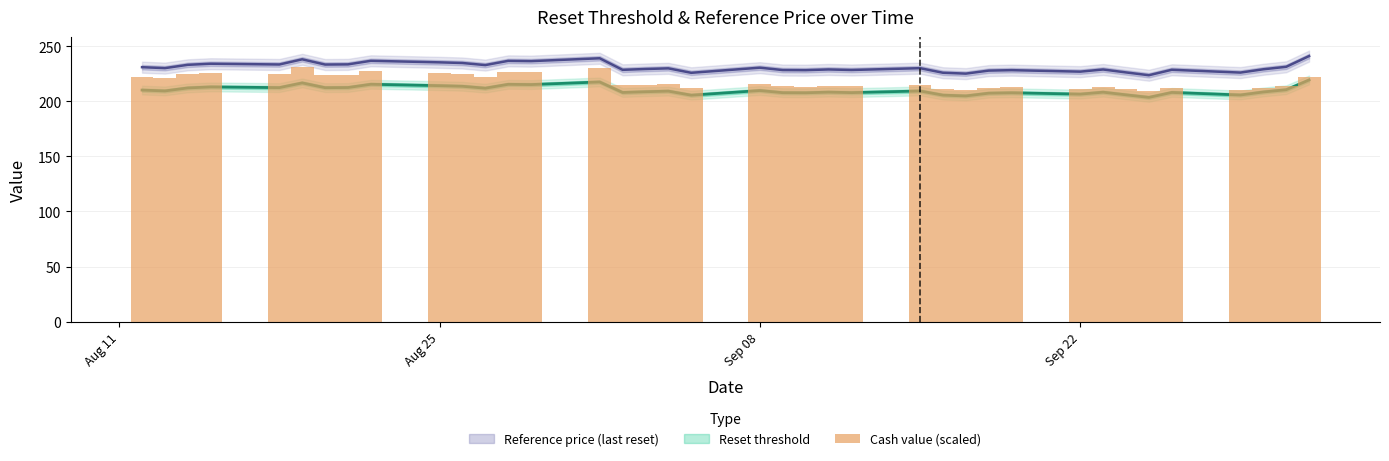

What is the sum of all values?

8291.1